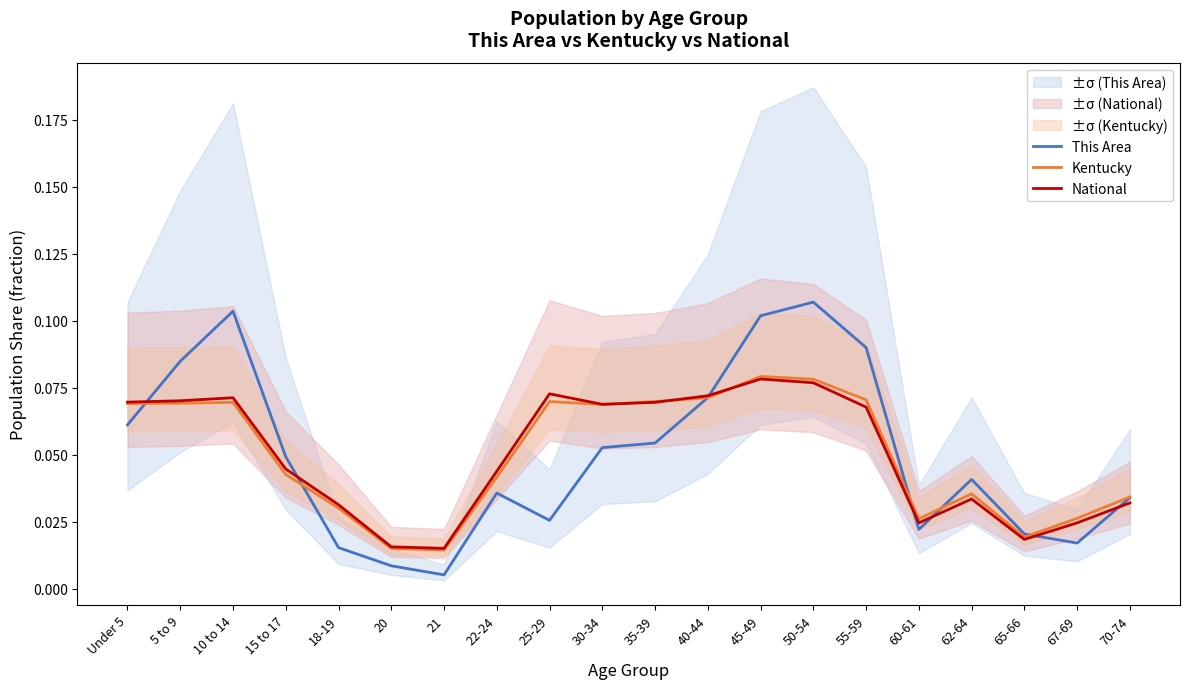

Reading right to left, what are all the values shown in this chart?

This Area: 0.0	0.0	0.0	0.0	0.0	0.1	0.1	0.1	0.1	0.1	0.1	0.0	0.0	0.0	0.0	0.0	0.0	0.1	0.1	0.1
Kentucky: 0.0	0.0	0.0	0.0	0.0	0.1	0.1	0.1	0.1	0.1	0.1	0.1	0.0	0.0	0.0	0.0	0.0	0.1	0.1	0.1
National: 0.0	0.0	0.0	0.0	0.0	0.1	0.1	0.1	0.1	0.1	0.1	0.1	0.0	0.0	0.0	0.0	0.0	0.1	0.1	0.1